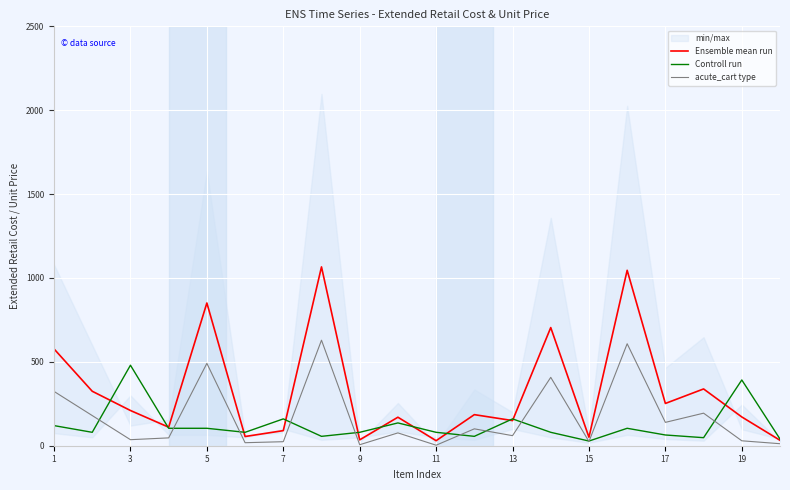

Reading left to right, what are all the values shown in this chart?

Ensemble mean run: 577.1	324.7	210.0	110.4	850.8	54.9	90.0	1066.0	35.0	169.9	30.0	185.2	149.9	704.3	50.6	1045.7	252.0	338.4	171.5	32.5
Controll run: 119.9	79.9	479.9	103.9	103.9	79.9	159.9	55.9	79.9	135.9	79.9	55.9	159.9	79.9	27.9	103.9	64.0	47.9	392.0	40.0
acute_cart type: 323.8	179.8	36.0	46.8	491.0	18.0	24.0	629.1	6.0	76.5	3.0	100.7	60.0	407.6	25.1	607.9	139.2	194.1	29.4	12.0